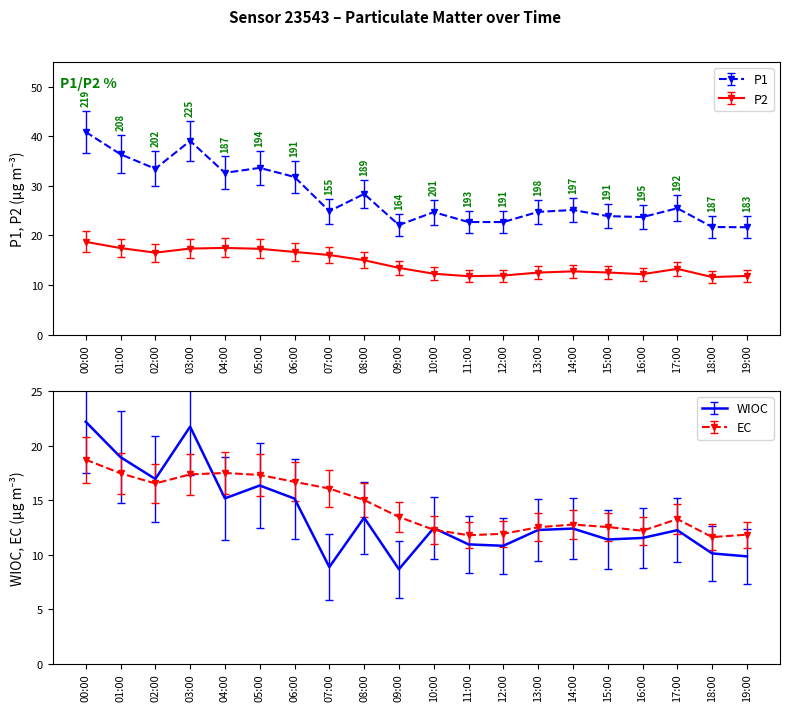

What is the difference between the highest and lowest values at 00:00?

22.2